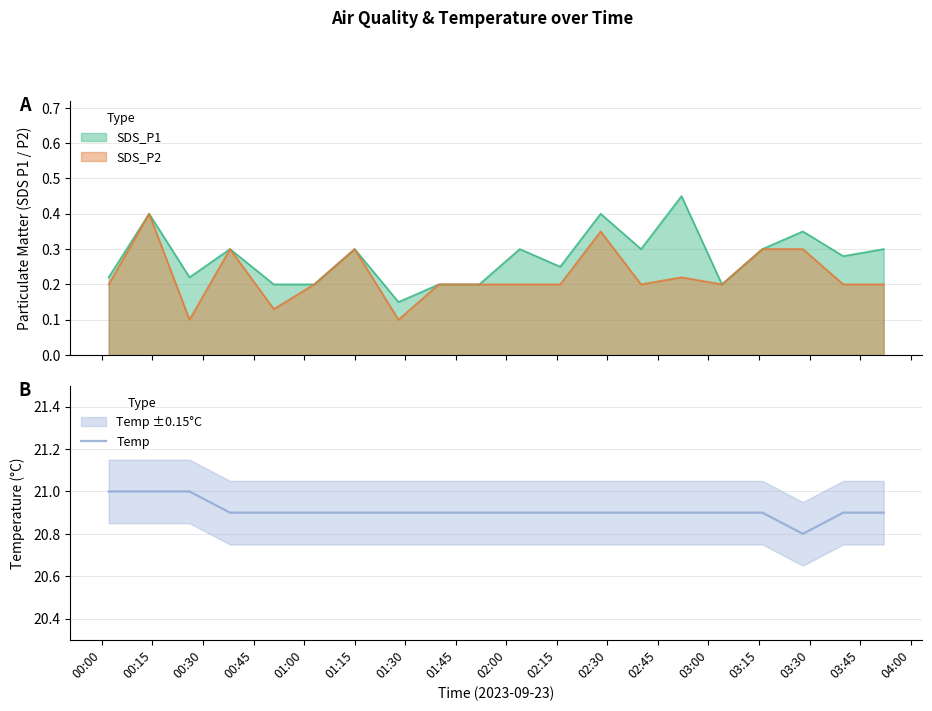

What is the difference between the second highest and second lowest values?

0.1